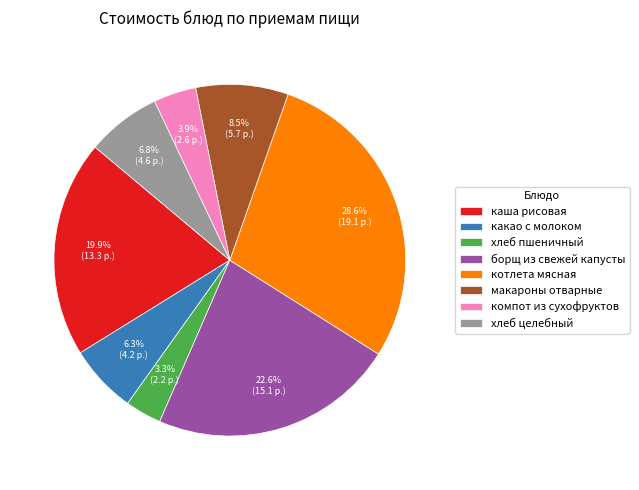

True or false: компот из сухофруктов accounts for 4% of the total.

True